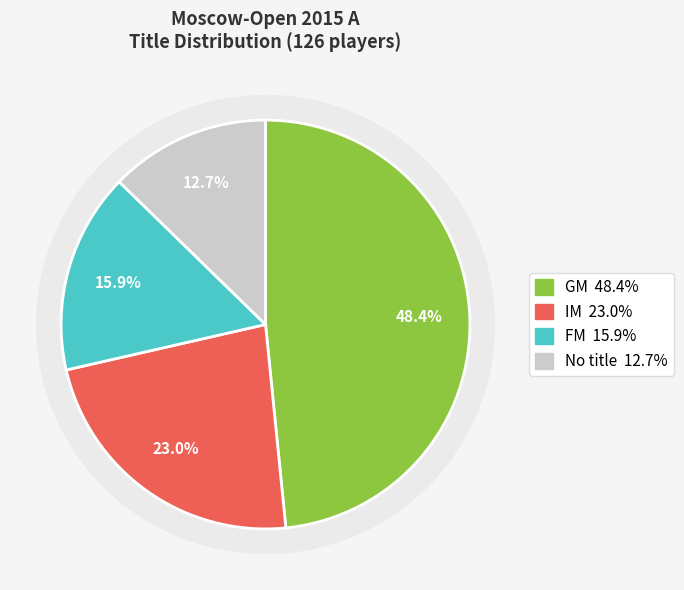

Is it true that GM is 37% of the pie?

False